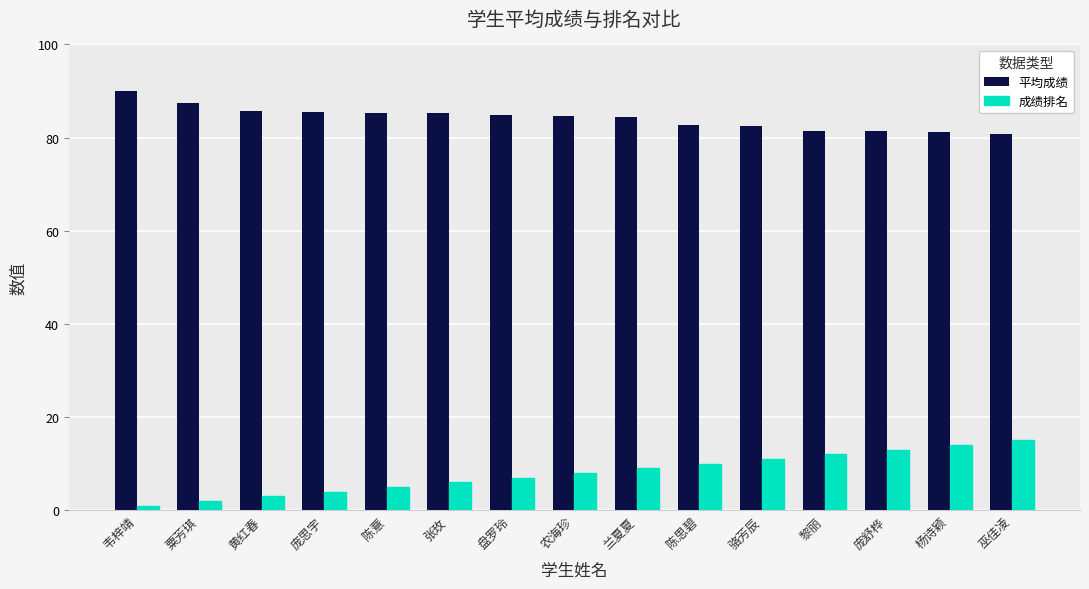

What is the difference between the highest and lowest values at 盘罗玲?

77.8